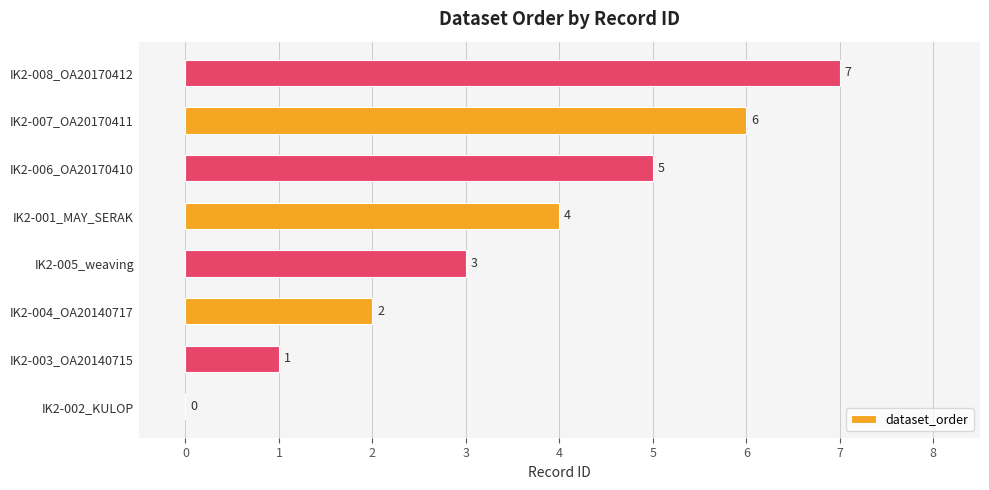

How many values are between 2 and 6?

5